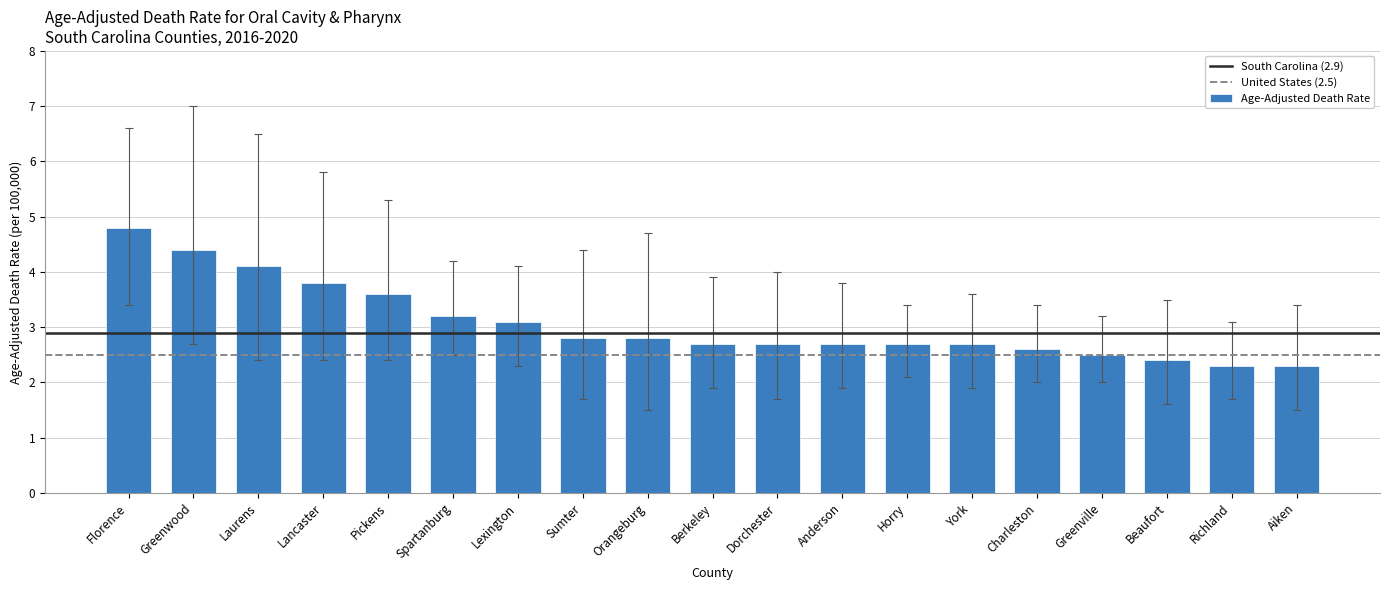

Between Pickens and Greenville, which is larger?

Pickens